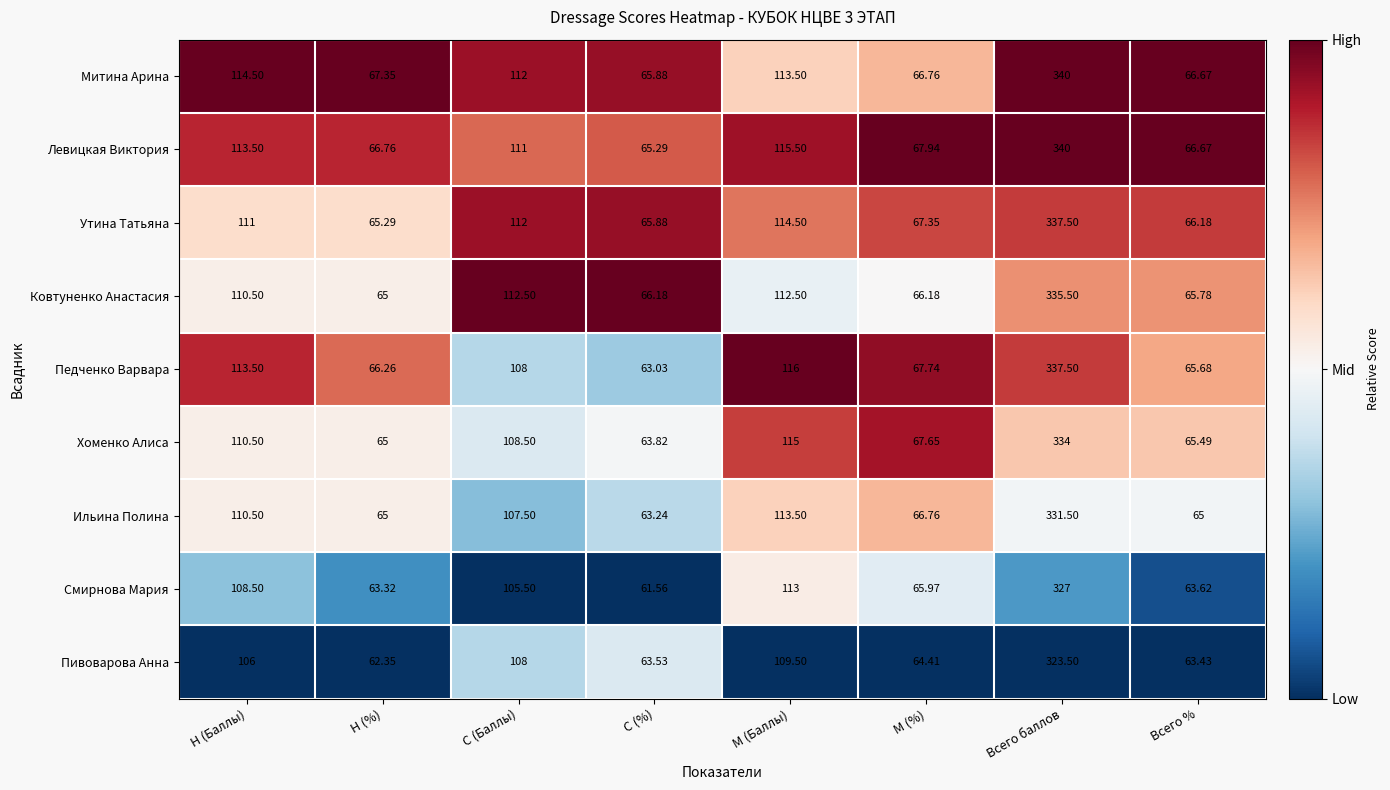

Which series has the widest spread of values?

Левицкая Виктория